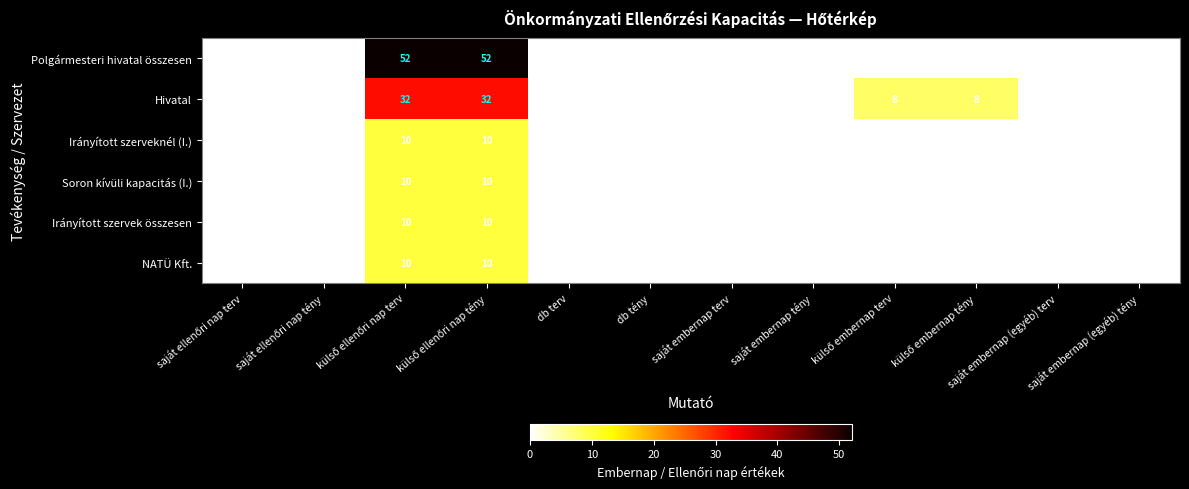

What is the maximum value shown in the chart?

52